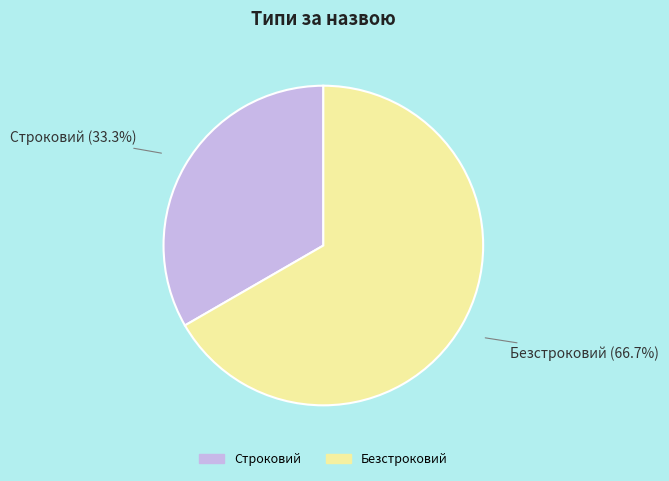

What is the largest slice in the pie chart?

Безстроковий